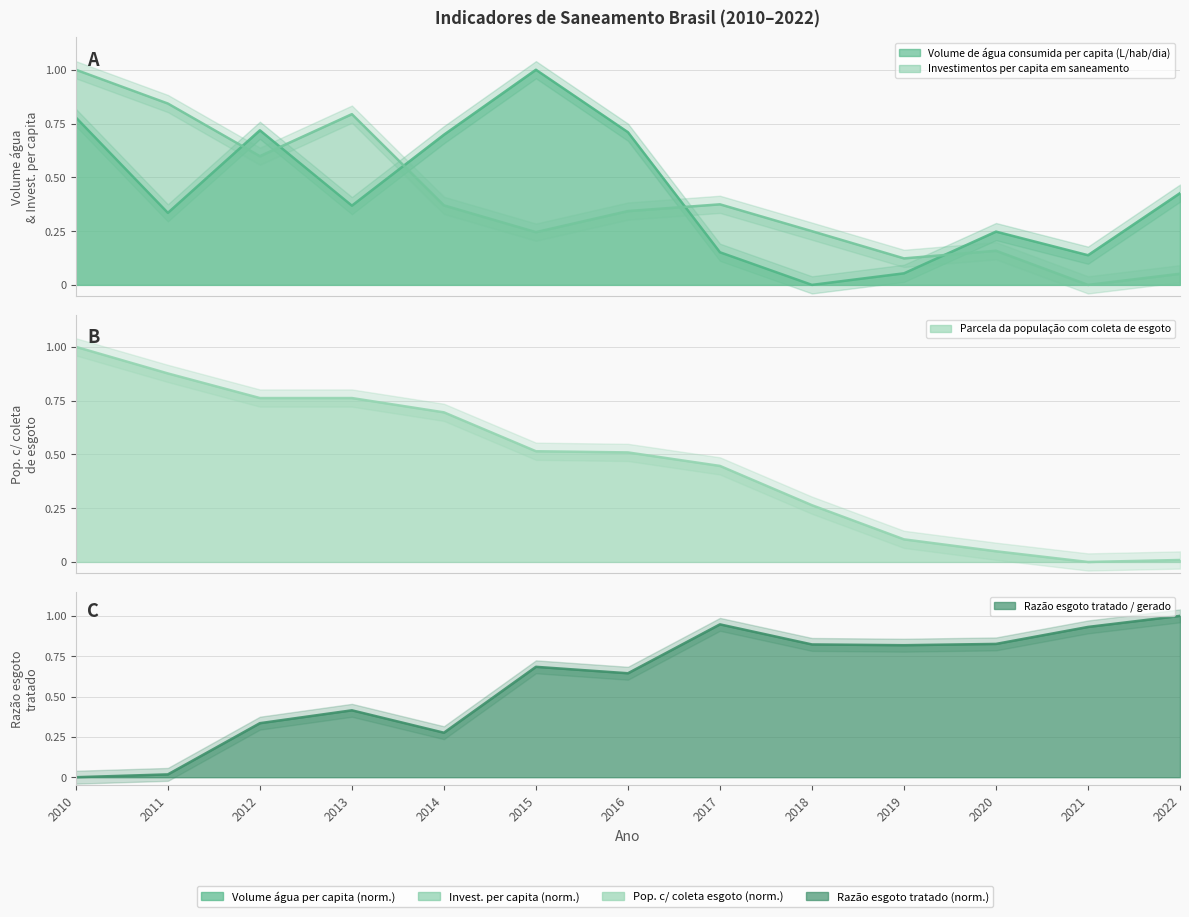

At which category does Investimentos per capita em saneamento reach its first local valley?

2012